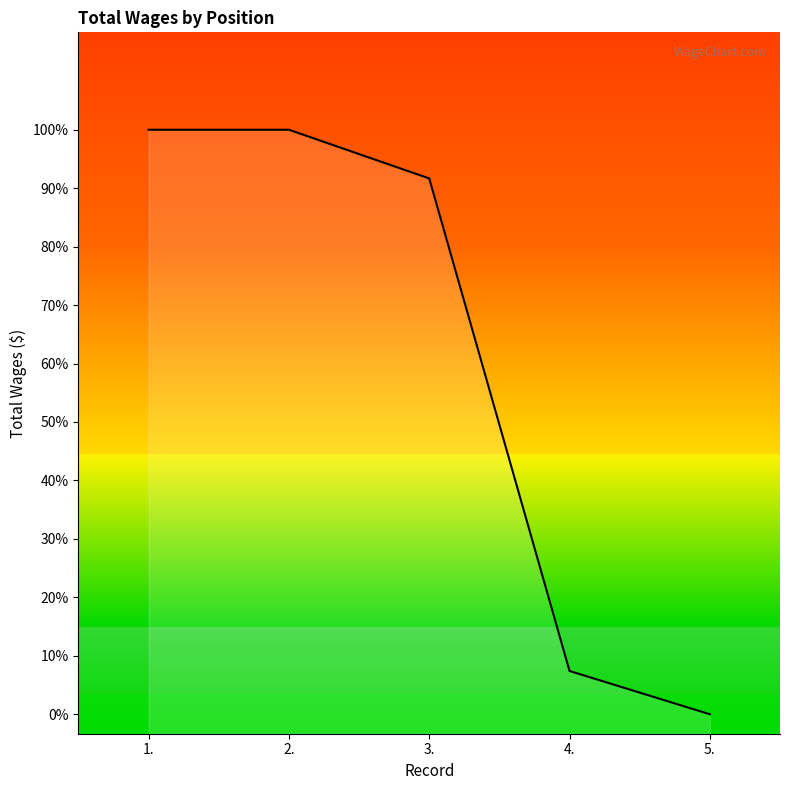

List the labels in order of value, largest first.

1., 2., 3., 4., 5.